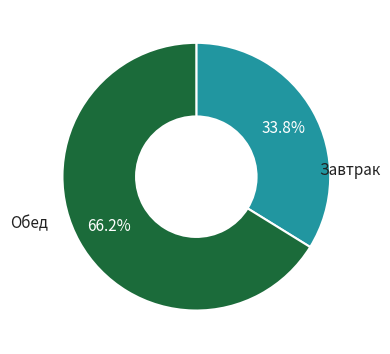

Is there a majority slice in this chart?

Yes